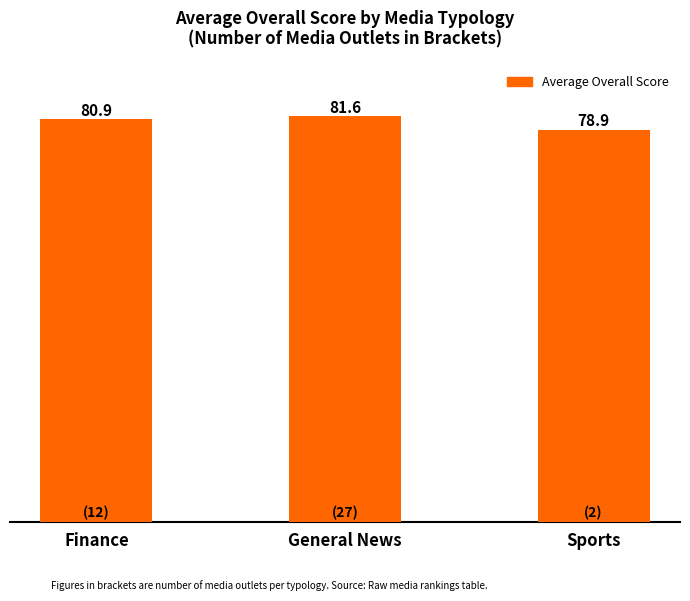

The value at Sports is 78.9. True or false?

True